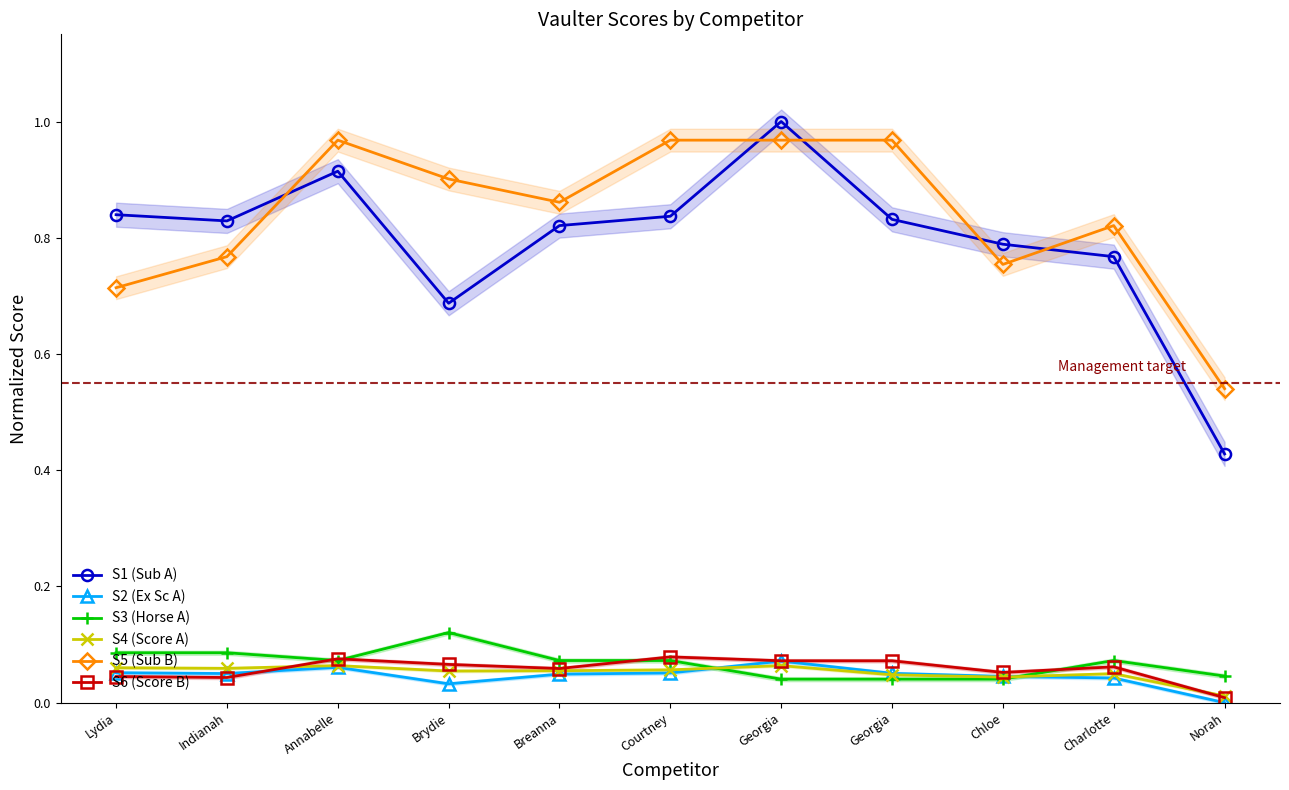

True or false: S3 (Horse A) and S4 (Score A) intersect in this chart.

True